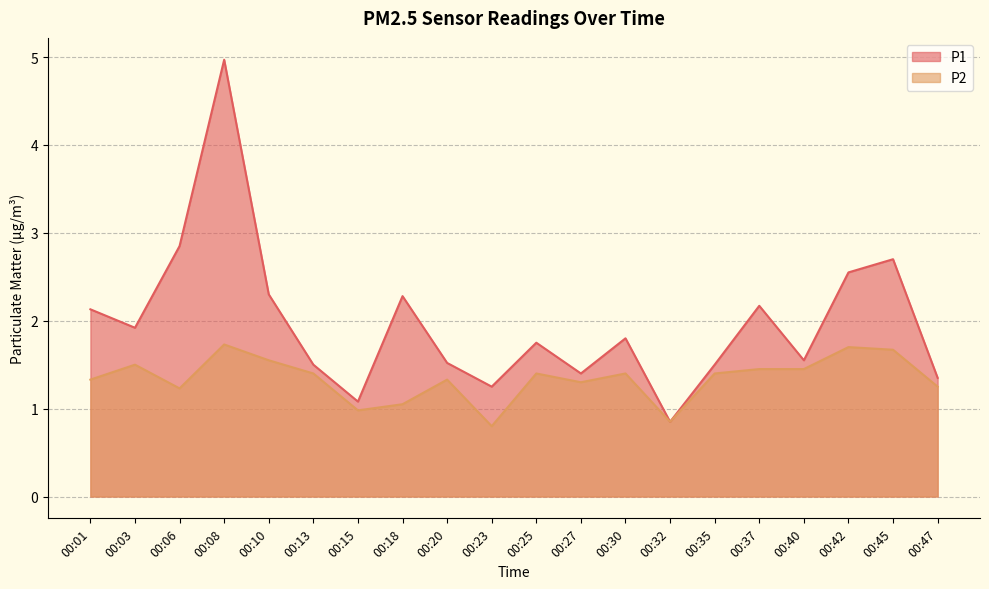

How many categories are shown in the chart?

20